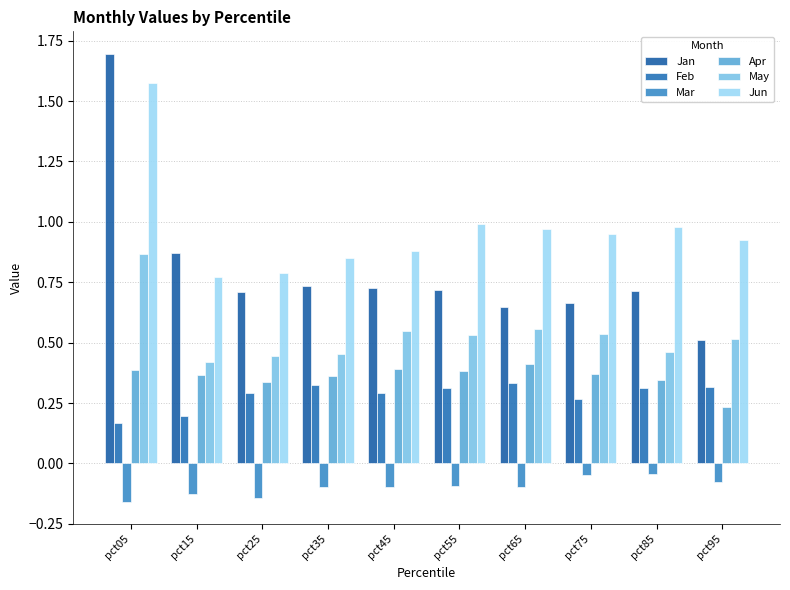

Which series changed the most between pct05 and pct85?

Jan